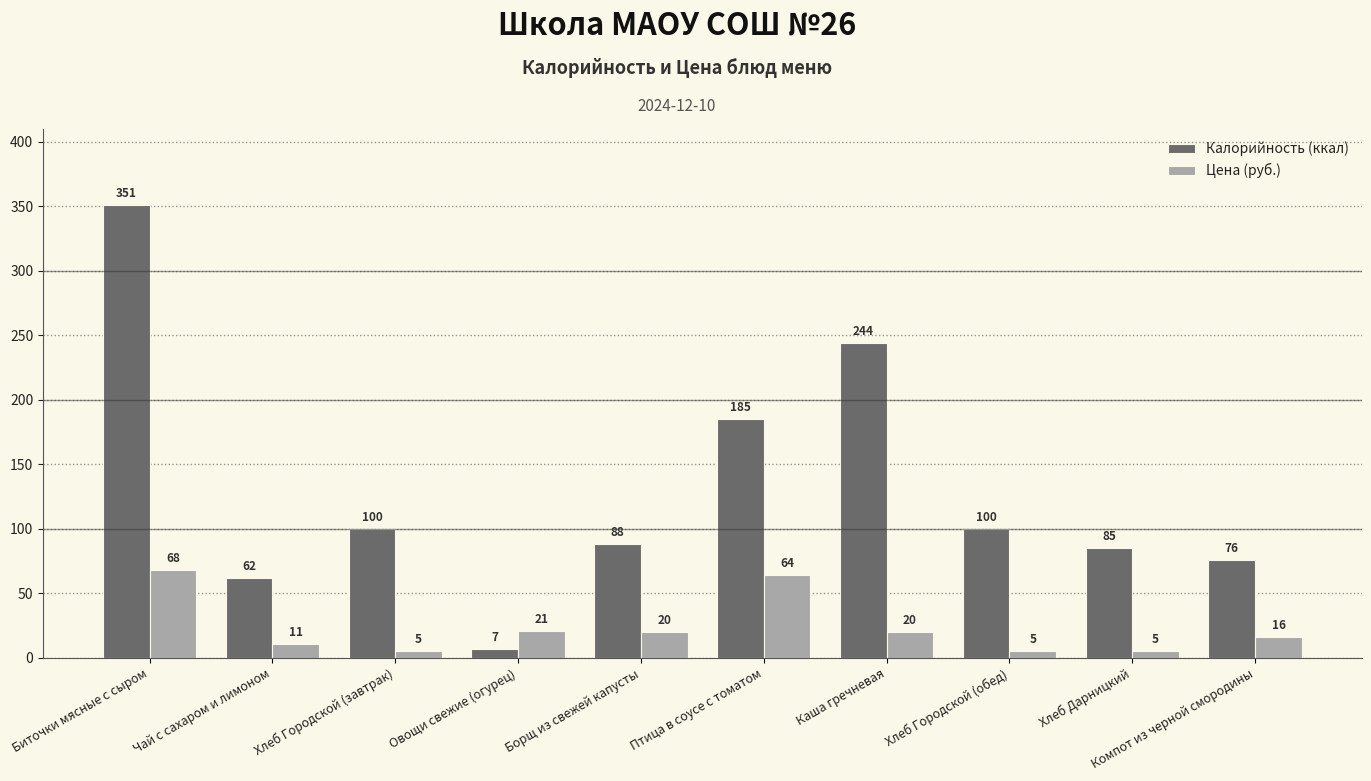

What is the sum of the Калорийность (ккал) values at Биточки мясные с сыром and Компот из черной смородины?

427